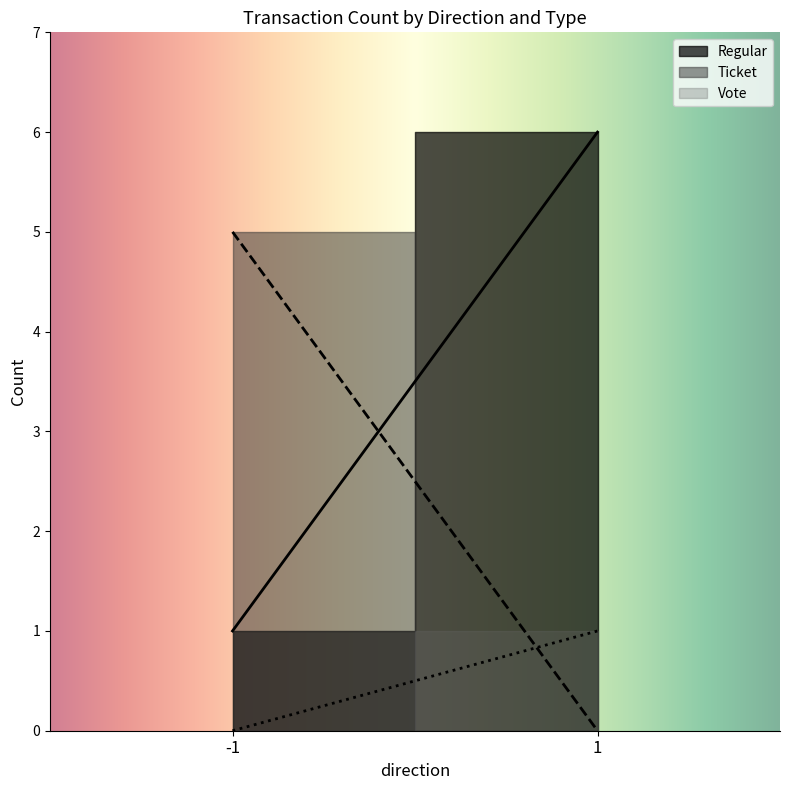

What are all the series names shown in the legend?

Regular, Ticket, Vote